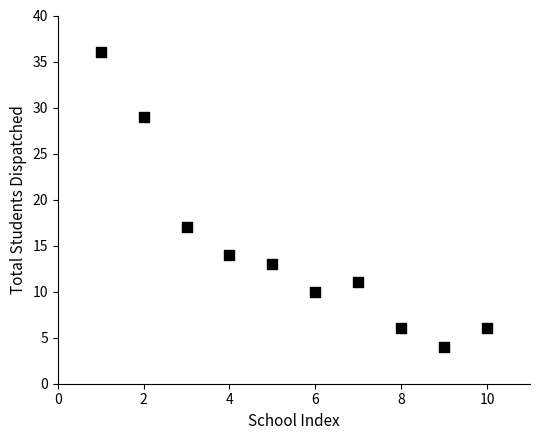

What is the average X value?

6